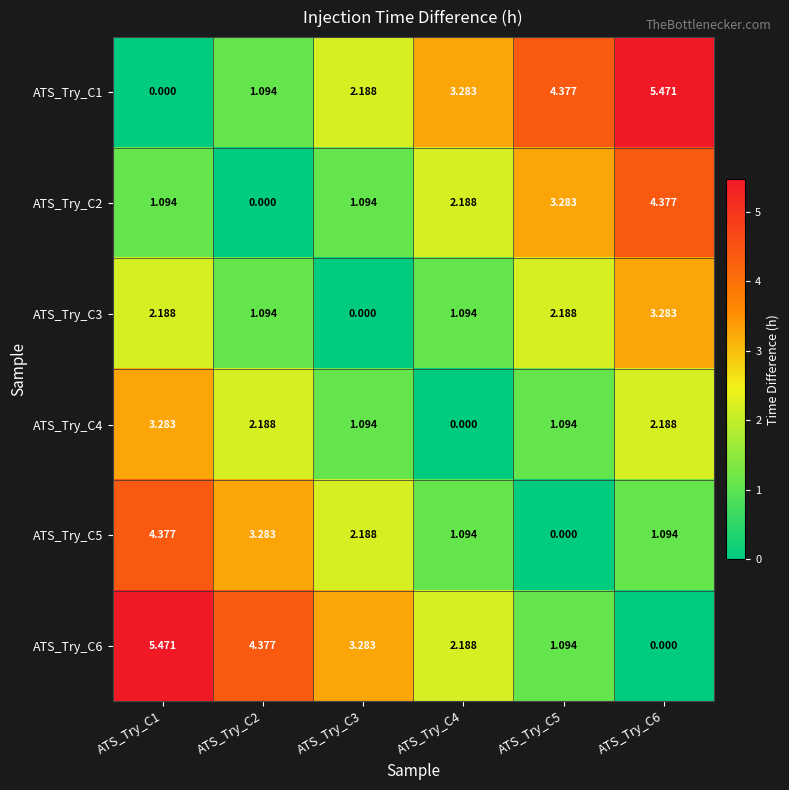

Is the value of ATS_Try_C3 at ATS_Try_C3 greater than the value of ATS_Try_C4 at ATS_Try_C5?

No